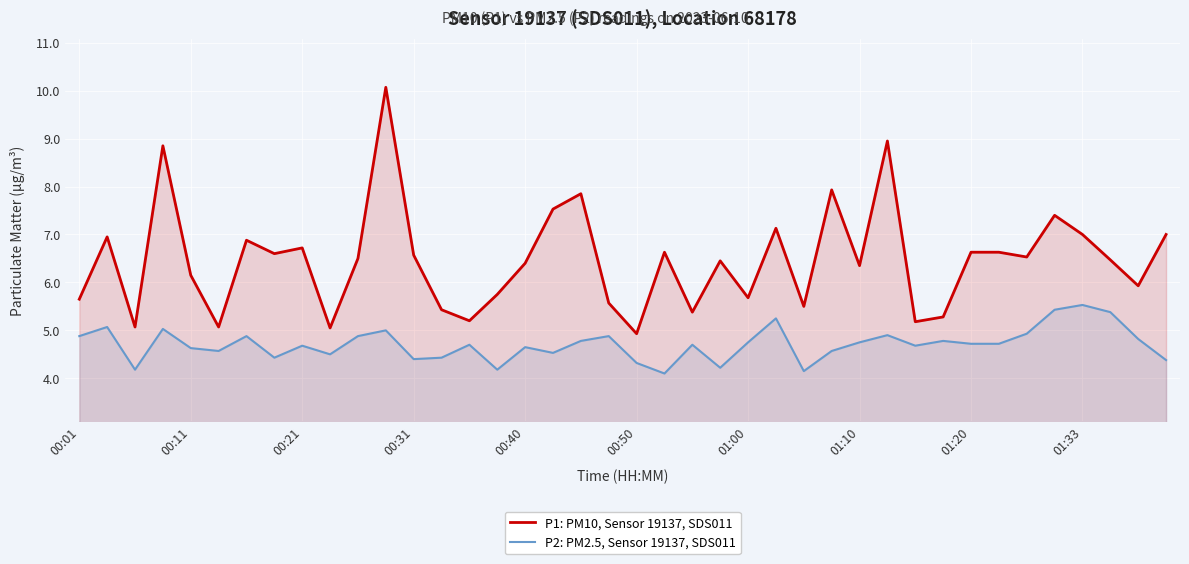

True or false: P1: PM10, Sensor 19137, SDS011 and P2: PM2.5, Sensor 19137, SDS011 cross at least once.

False